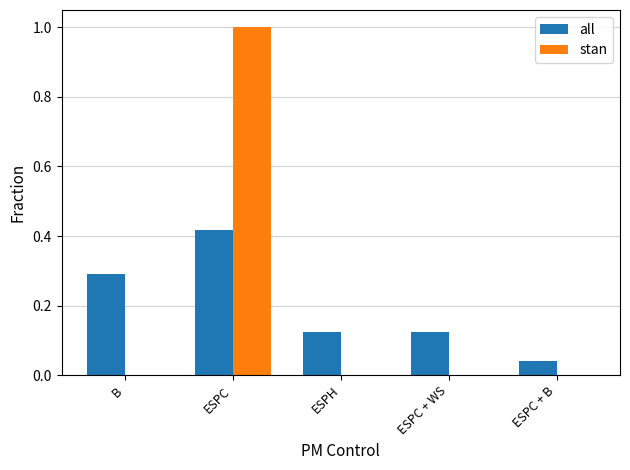

At which category is the sum across all series the highest?

ESPC